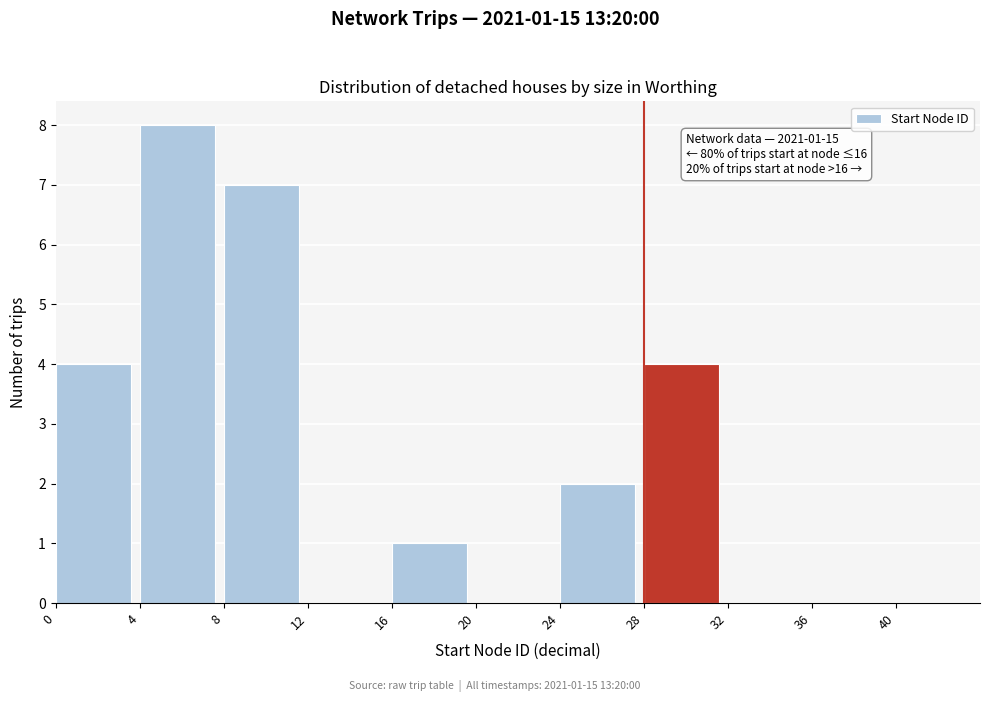

Which range on the x-axis has the tallest bar?

4 to 8